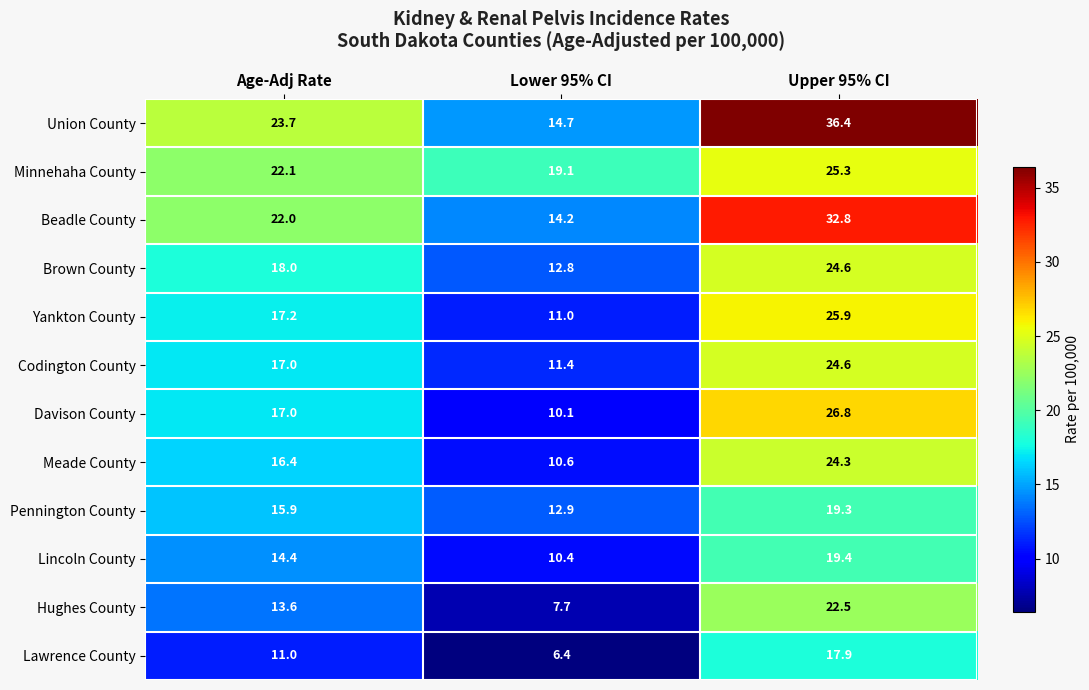

Rank the series at Lower 95% CI from highest to lowest value.

Minnehaha County, Union County, Beadle County, Pennington County, Brown County, Codington County, Yankton County, Meade County, Lincoln County, Davison County, Hughes County, Lawrence County